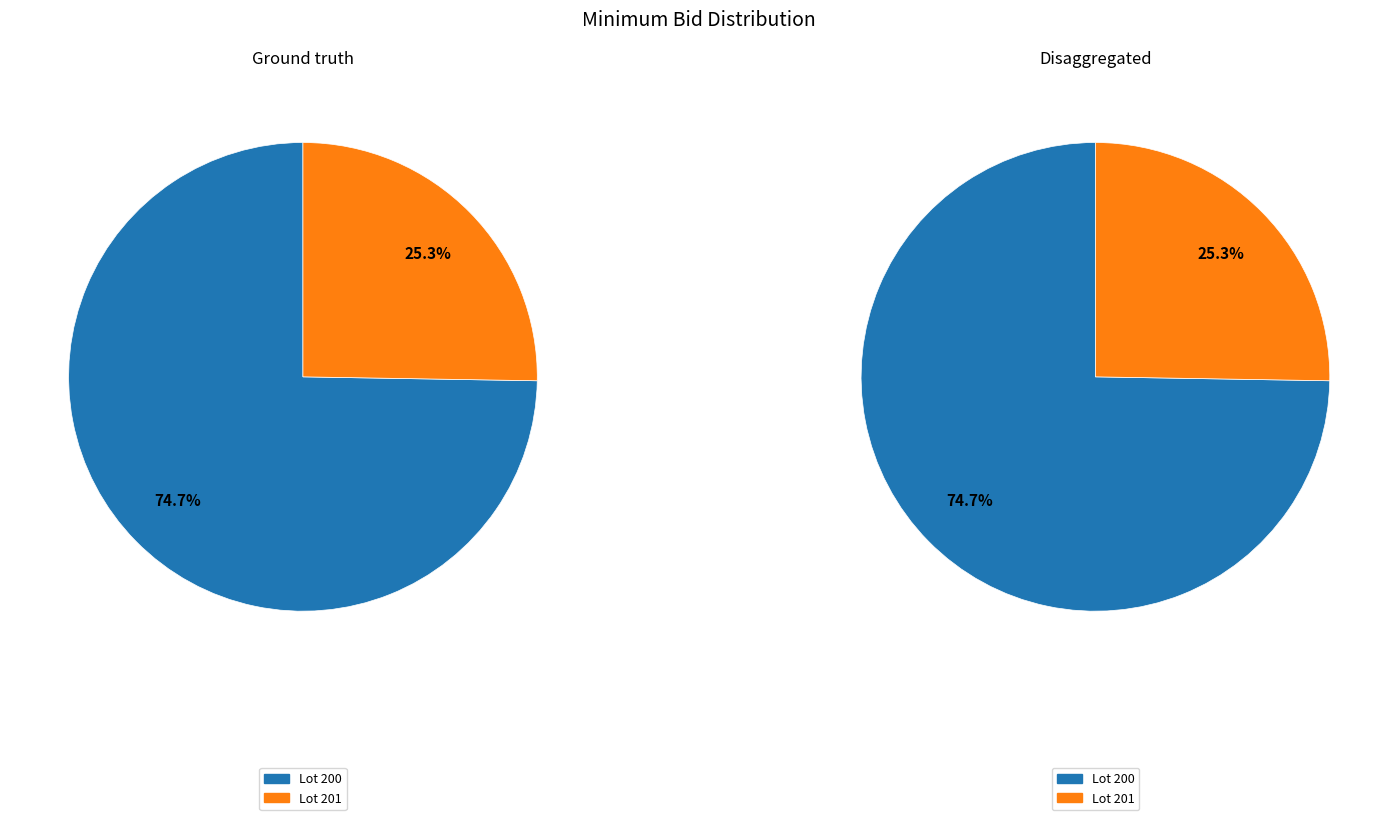

Rank the categories by value from highest to lowest.

Lot 200, Lot 201